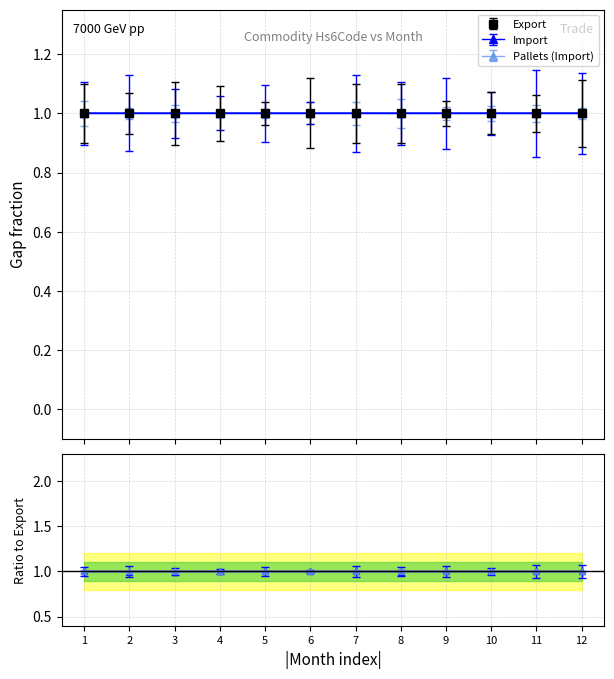

Rank the categories by Export value from lowest to highest.

1, 4, 5, 6, 9, 10, 11, 12, 2, 3, 7, 8